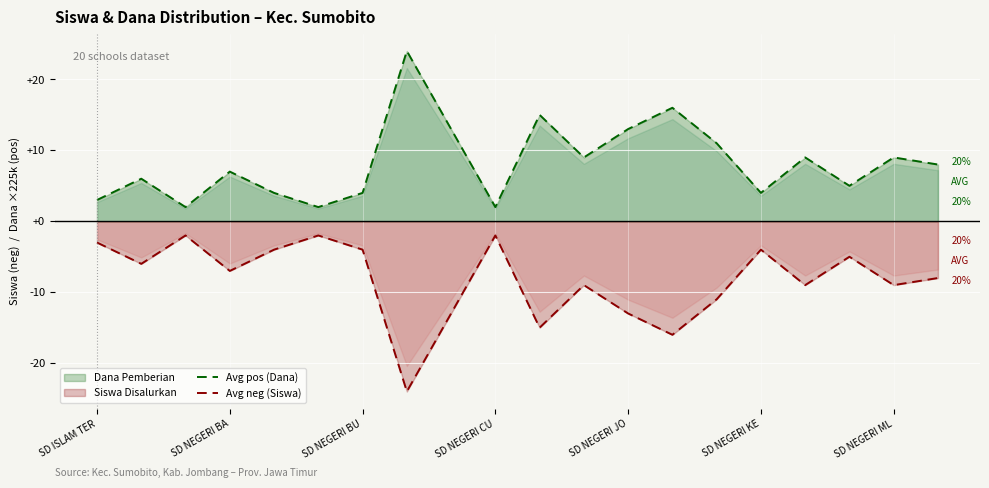

What is the lowest value of the Avg neg (Siswa) series?

-24